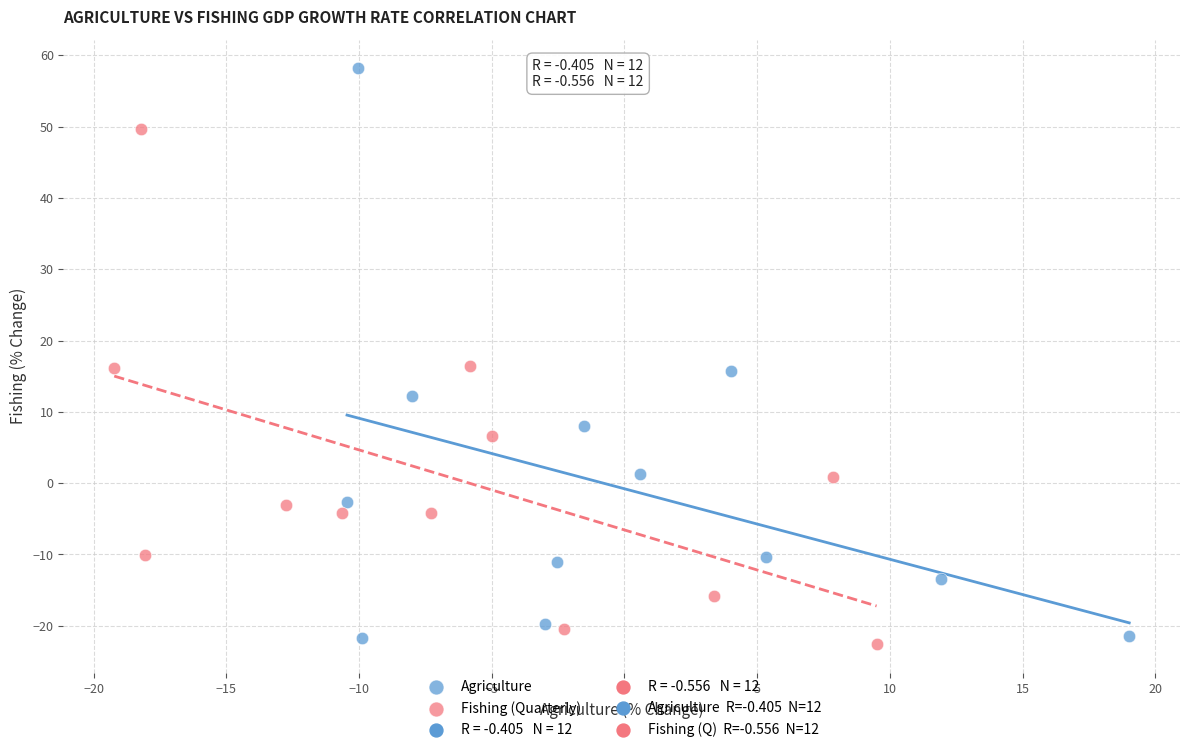

Which series reaches the maximum Y coordinate?

Agriculture